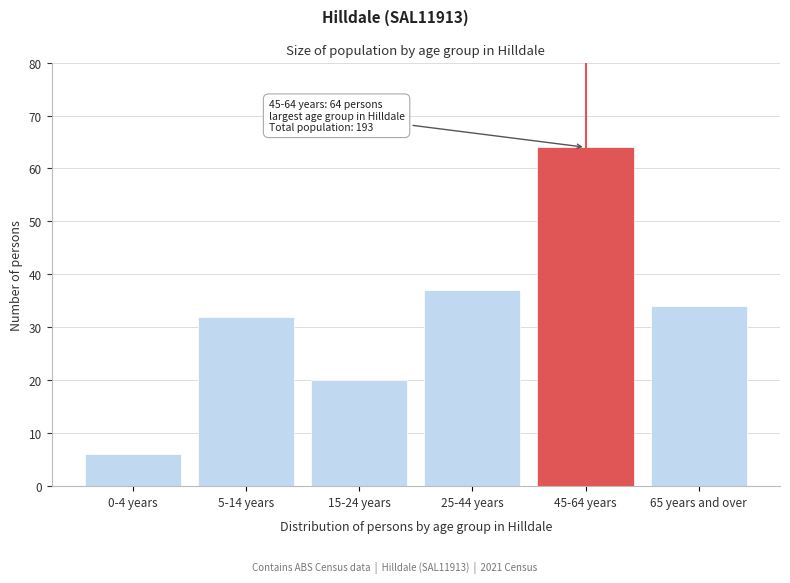

Reading left to right, list all the values displayed in this chart.

6	32	20	37	64	34